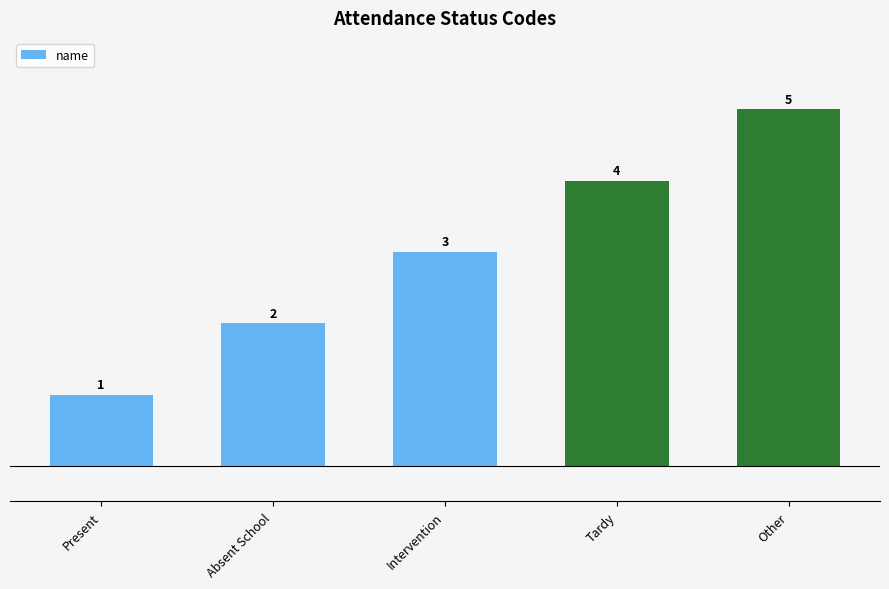

What is the greatest value displayed?

5